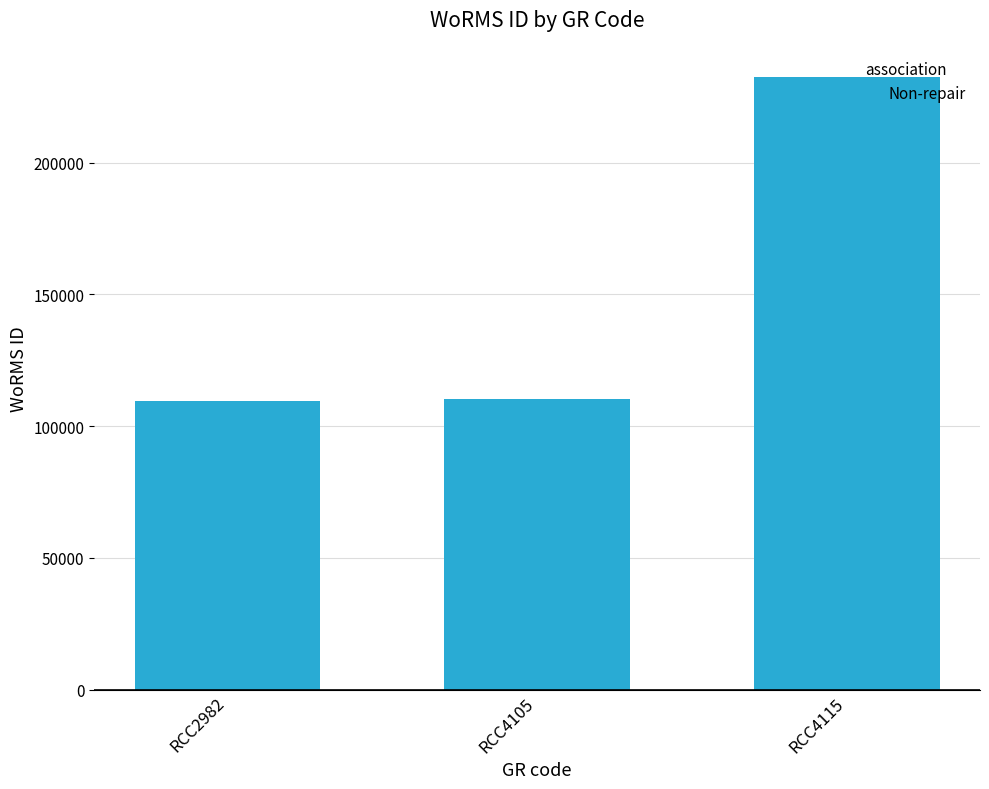

What is the sum of all values?

452174